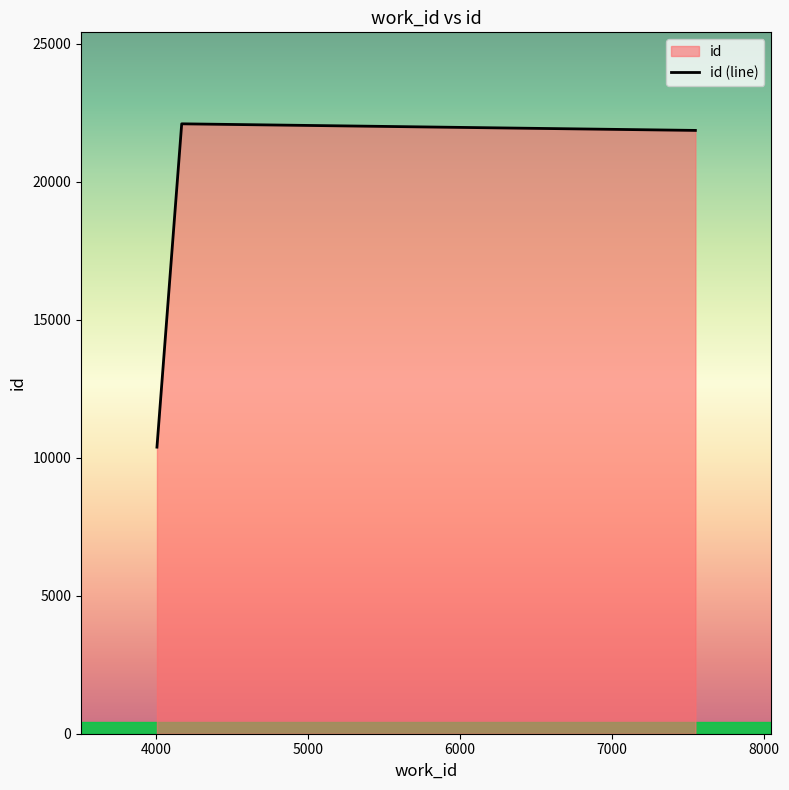

Count the number of categories in the chart.

3